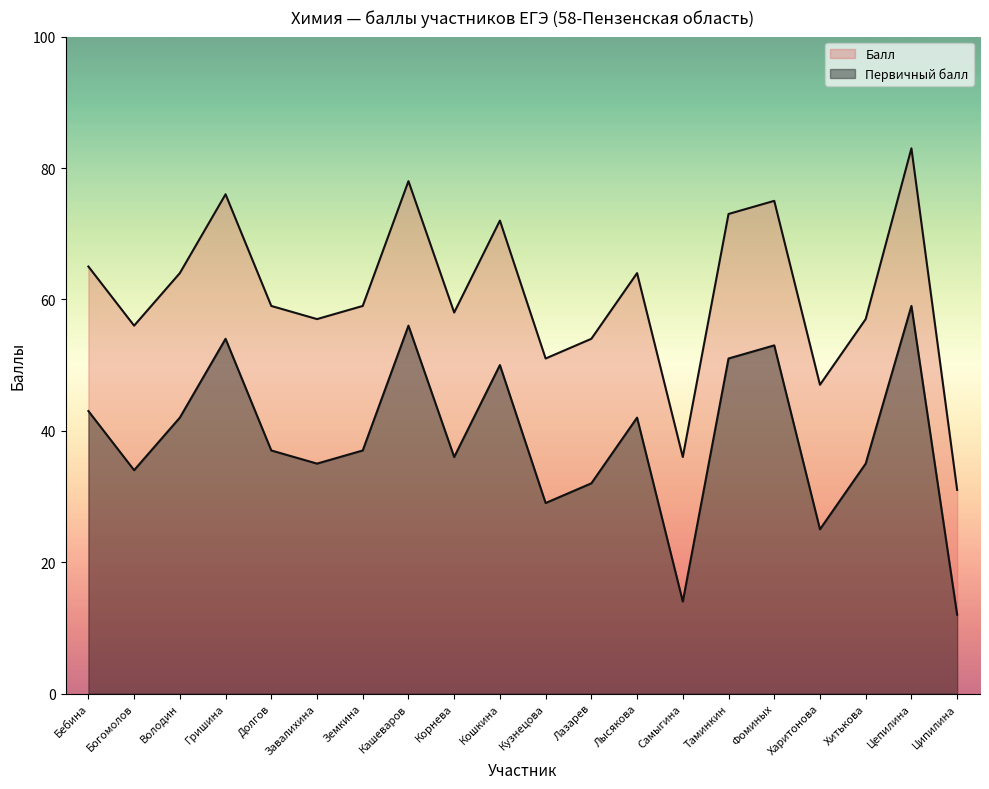

Does the chart display data point markers on the line(s)?

No